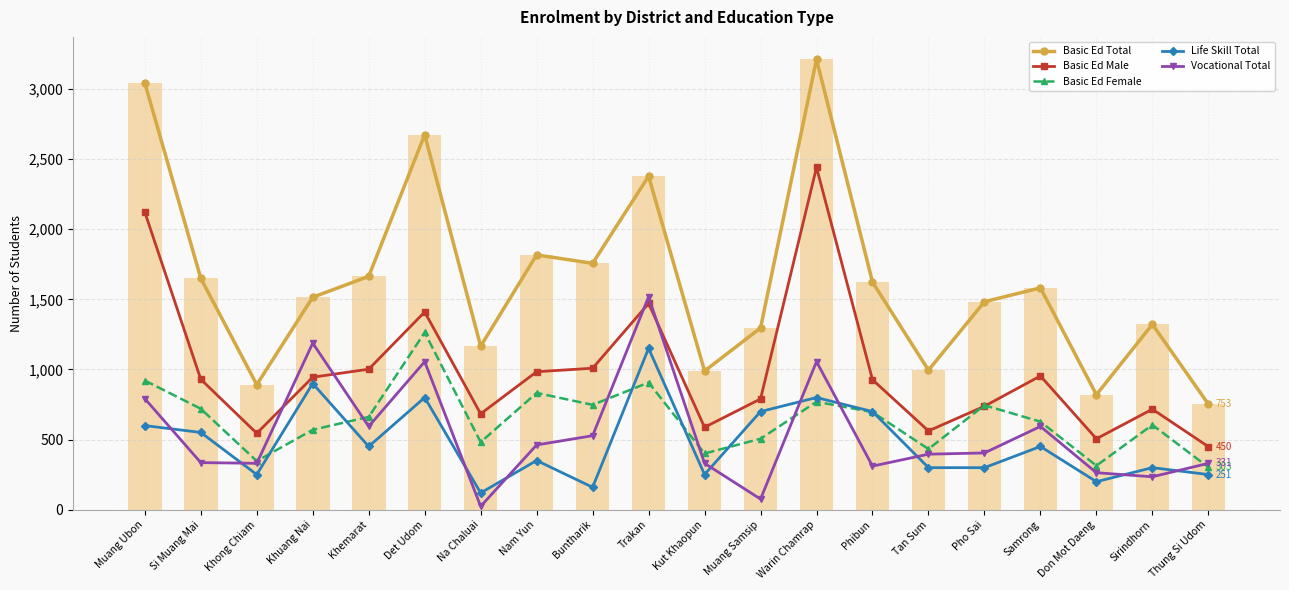

What is the difference between the second highest and minimum values in the Basic Ed Male series?

1672